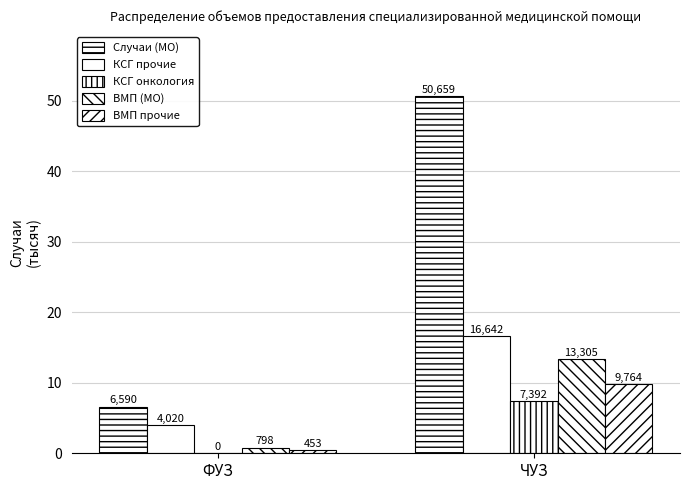

Does the chart contain stacked bars?

No